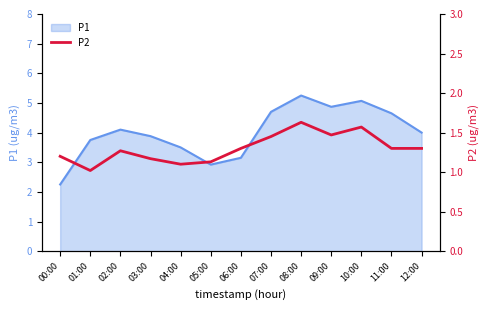

What is the value of the 11th point from the left?

1.6